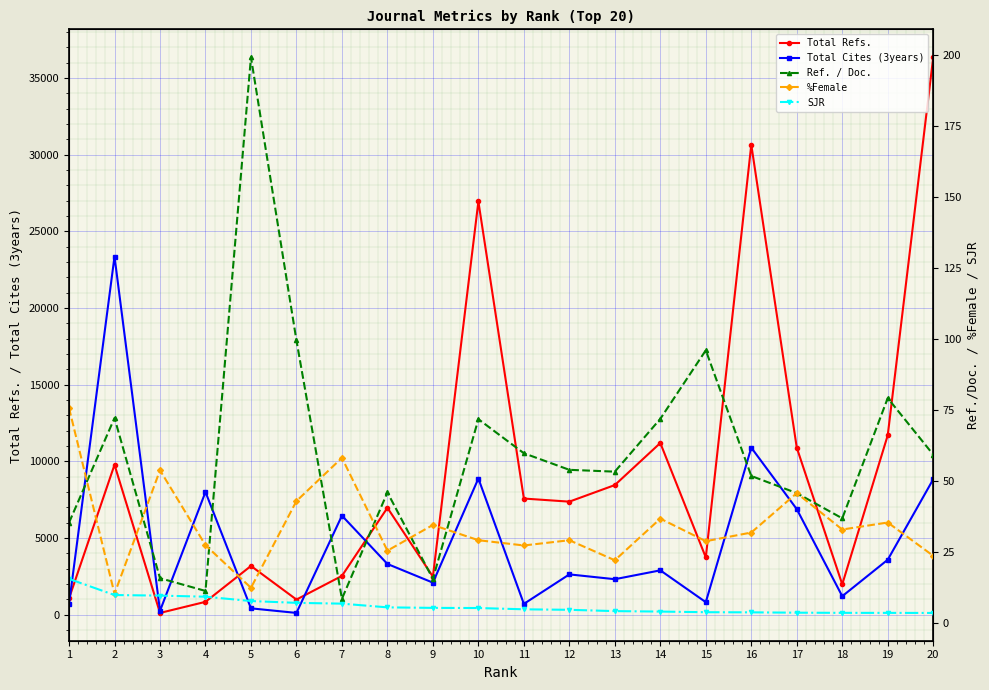

Reading left to right, list all the values displayed in this chart.

Total Refs.: 1=1071.0	2=9783.0	3=121.0	4=845.0	5=3185.0	6=994.0	7=2537.0	8=6977.0	9=2488.0	10=26951.0	11=7580.0	12=7378.0	13=8460.0	14=11203.0	15=3741.0	16=30652.0	17=10896.0	18=1986.0	19=11706.0	20=36355.0
Total Cites (3years): 1=692.0	2=23362.0	3=257.0	4=8007.0	5=421.0	6=122.0	7=6465.0	8=3314.0	9=2096.0	10=8887.0	11=712.0	12=2635.0	13=2321.0	14=2899.0	15=823.0	16=10899.0	17=6891.0	18=1212.0	19=3590.0	20=8837.0
Ref. / Doc.: 1=35.3	2=72.1	3=15.7	4=11.2	5=199.1	6=99.4	7=8.5	8=45.9	9=15.4	10=71.7	11=59.7	12=53.9	13=53.2	14=71.8	15=95.9	16=51.7	17=45.6	18=36.8	19=79.1	20=59.2
%Female: 1=75.6	2=10.2	3=53.7	4=27.3	5=12.3	6=42.9	7=58.1	8=25.4	9=34.4	10=29.1	11=27.2	12=29.1	13=22.0	14=36.7	15=28.7	16=31.8	17=45.6	18=32.8	19=35.3	20=23.6
SJR: 1=15.5	2=9.8	3=9.6	4=9.2	5=7.7	6=7.0	7=6.8	8=5.4	9=5.3	10=5.2	11=4.8	12=4.6	13=4.1	14=4.0	15=3.7	16=3.7	17=3.6	18=3.5	19=3.5	20=3.5